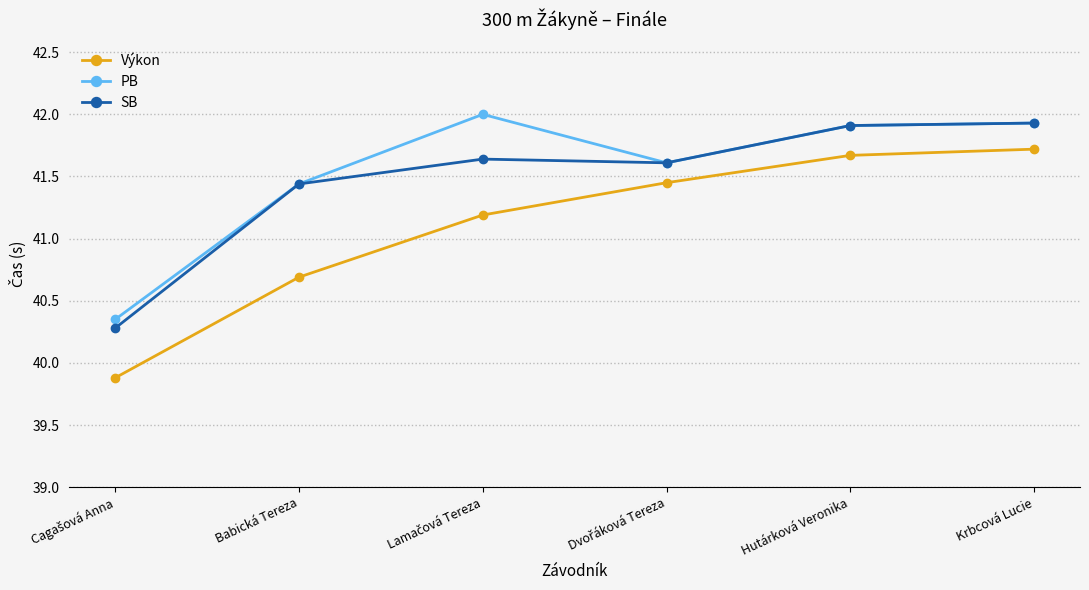

The value of SB at Babická Tereza is 54.1. True or false?

False